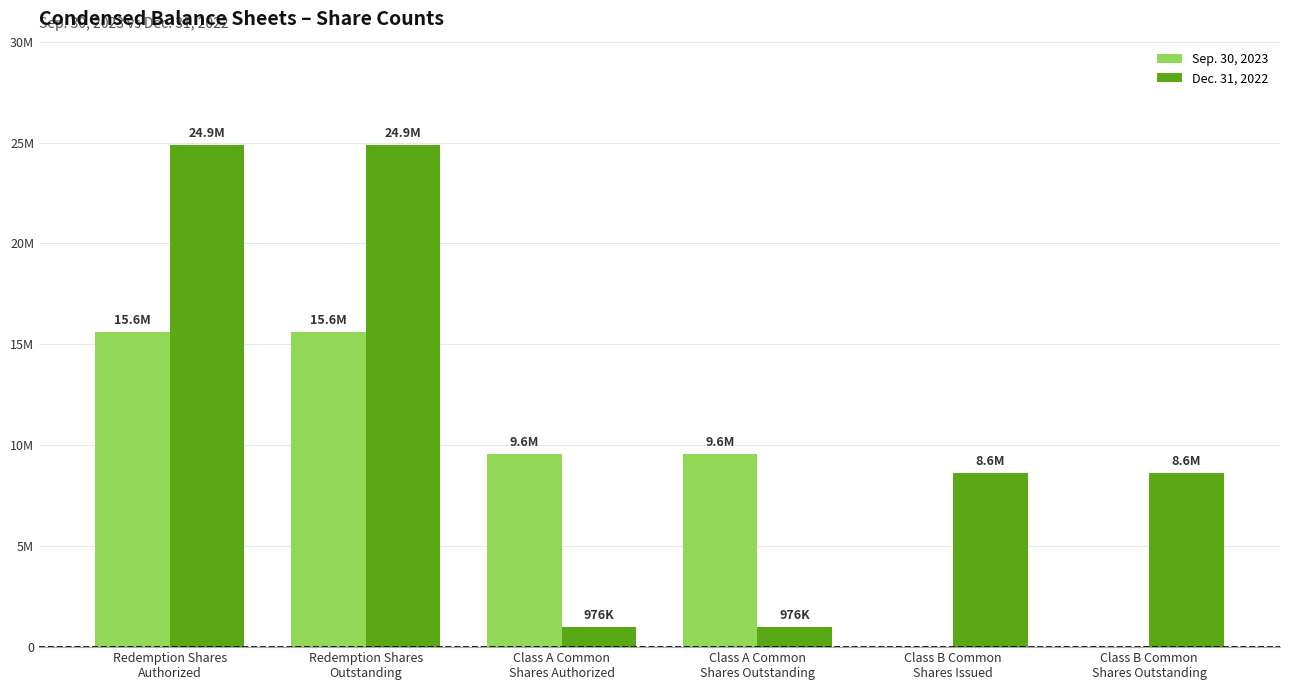

Between Redemption Shares
Authorized and Class A Common
Shares Outstanding, which series saw the biggest shift?

Dec. 31, 2022